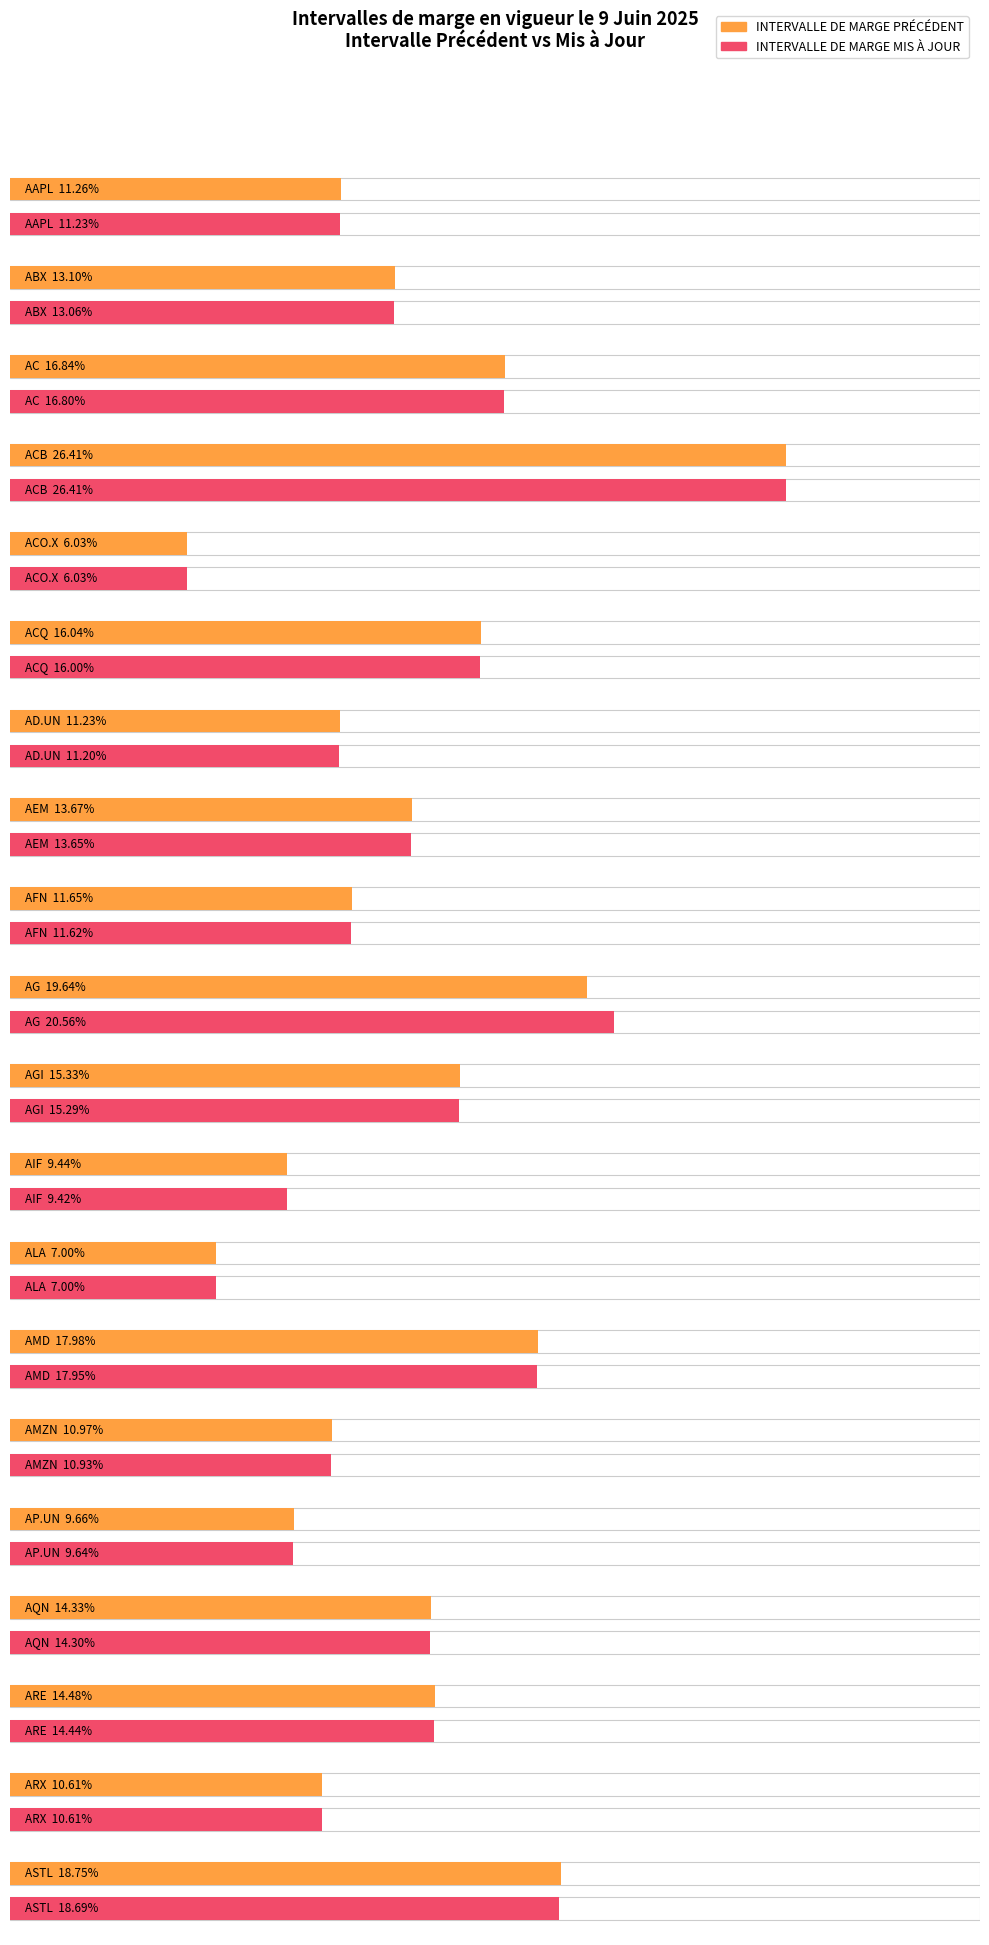

Between AFN and ARE, which series saw the biggest shift?

INTERVALLE DE MARGE PRÉCÉDENT